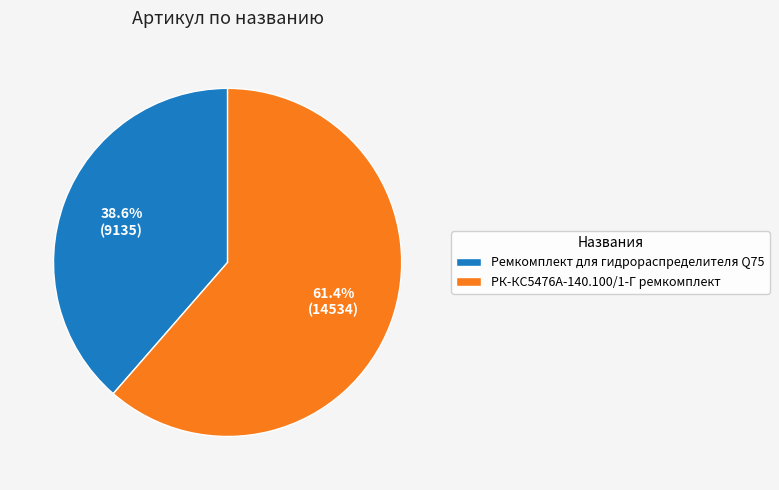

Does Ремкомплект для гидрораспределителя Q75 account for over 50% of the chart?

No